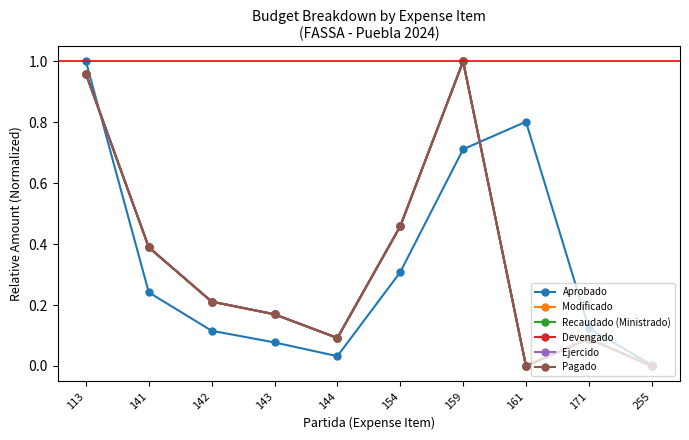

Reading left to right, what are all the values shown in this chart?

Aprobado: 113=1.0	141=0.2	142=0.1	143=0.1	144=0.0	154=0.3	159=0.7	161=0.8	171=0.1	255=0.0
Modificado: 113=1.0	141=0.4	142=0.2	143=0.2	144=0.1	154=0.5	159=1.0	161=0.0	171=0.1	255=0.0
Recaudado (Ministrado): 113=1.0	141=0.4	142=0.2	143=0.2	144=0.1	154=0.5	159=1.0	161=0.0	171=0.1	255=0.0
Devengado: 113=1.0	141=0.4	142=0.2	143=0.2	144=0.1	154=0.5	159=1.0	161=0.0	171=0.1	255=0.0
Ejercido: 113=1.0	141=0.4	142=0.2	143=0.2	144=0.1	154=0.5	159=1.0	161=0.0	171=0.1	255=0.0
Pagado: 113=1.0	141=0.4	142=0.2	143=0.2	144=0.1	154=0.5	159=1.0	161=0.0	171=0.1	255=0.0